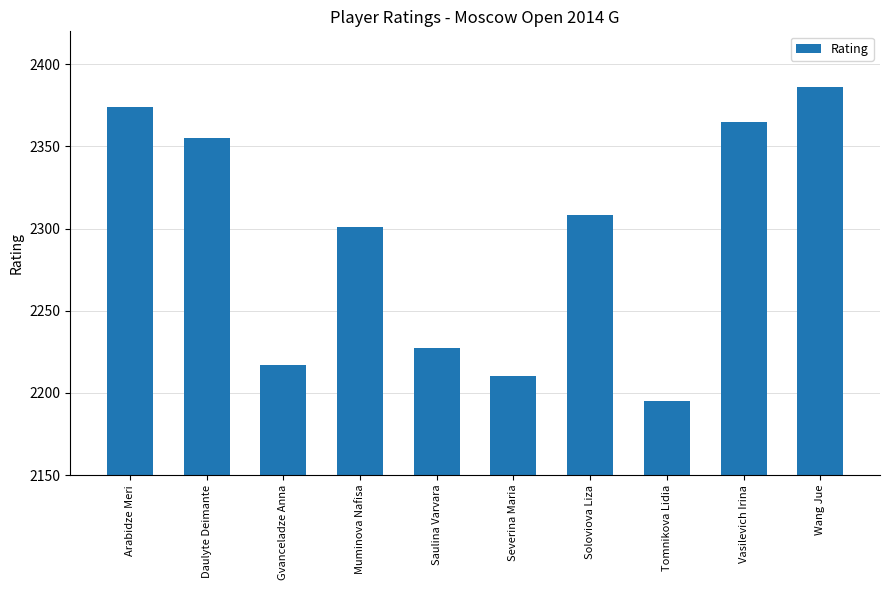

Is it true that the value at Soloviova Liza is 884?

False